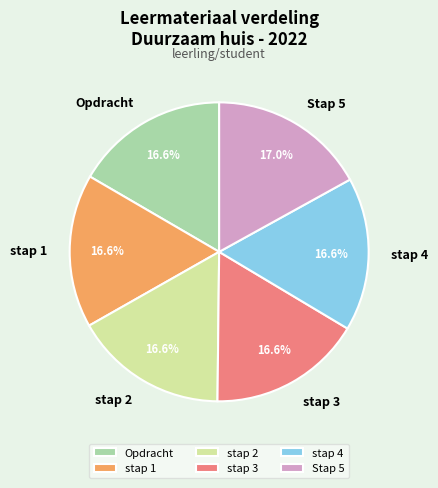

What is the ratio of the value at stap 2 to the value at Stap 5?

1.0